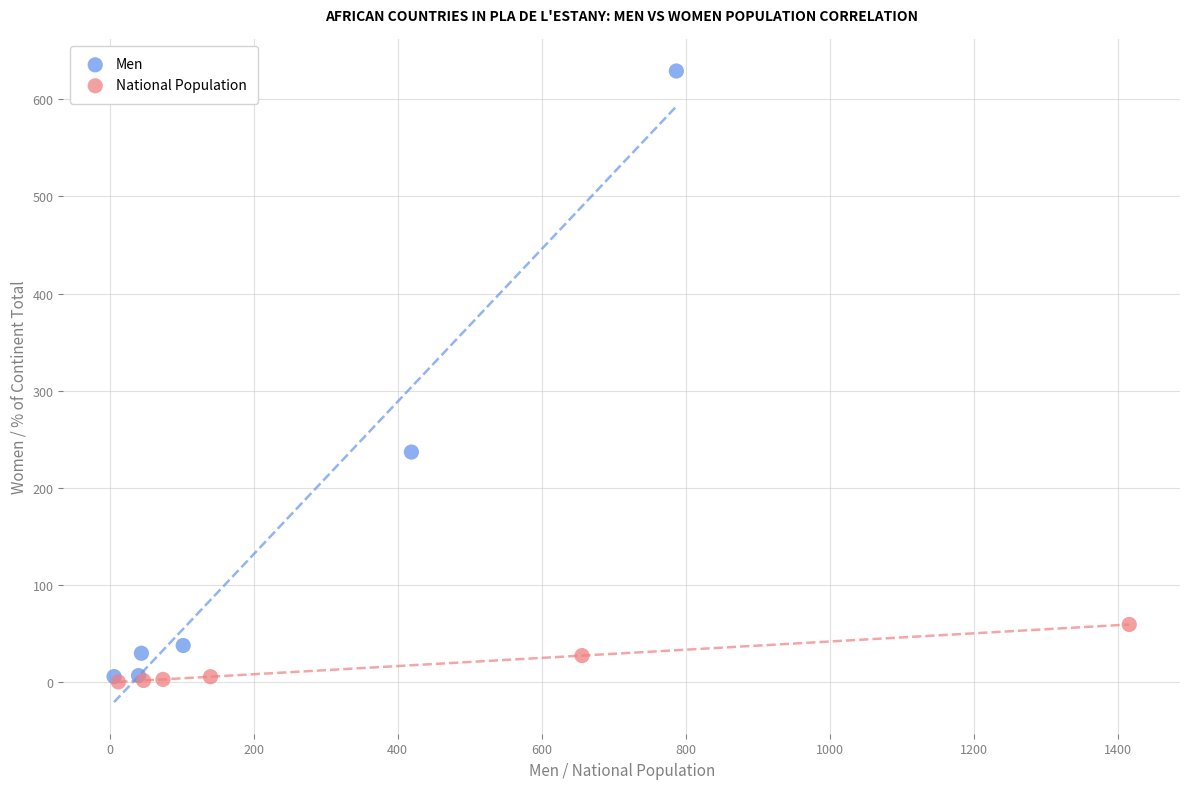

Which series reaches the maximum Y coordinate?

Men